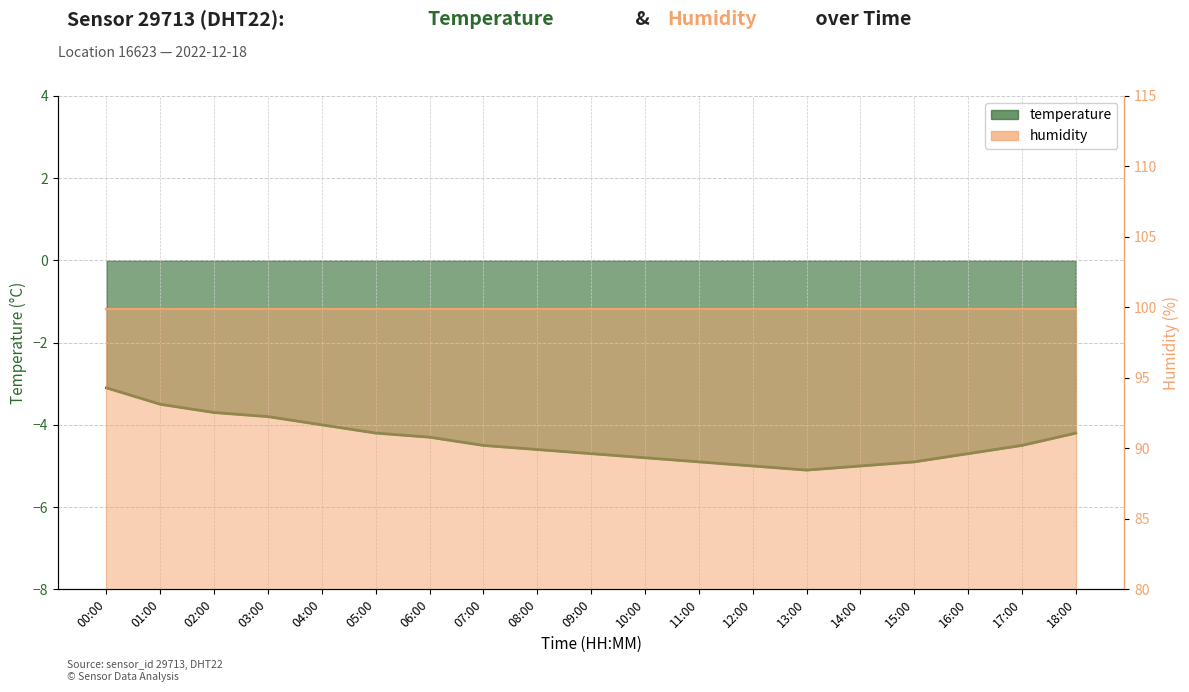

How many points are lower than both their immediate neighbors (excluding endpoints)?

1